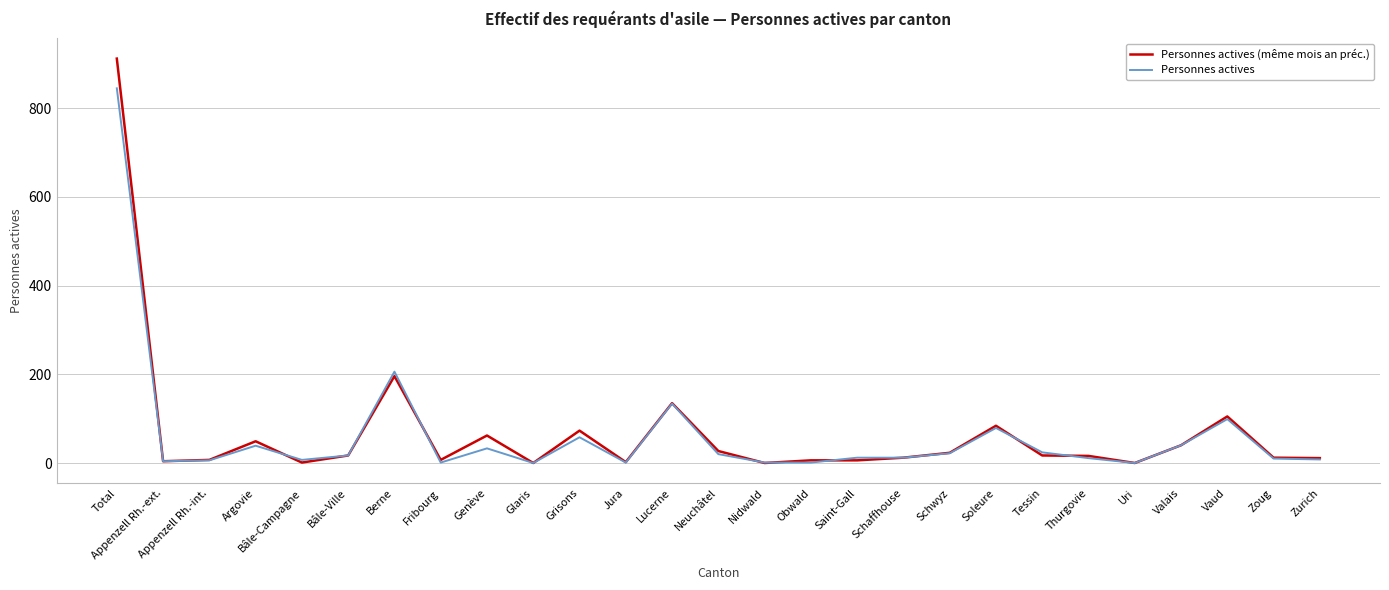

List the series in order of their peak value, highest first.

Personnes actives (même mois an préc.), Personnes actives